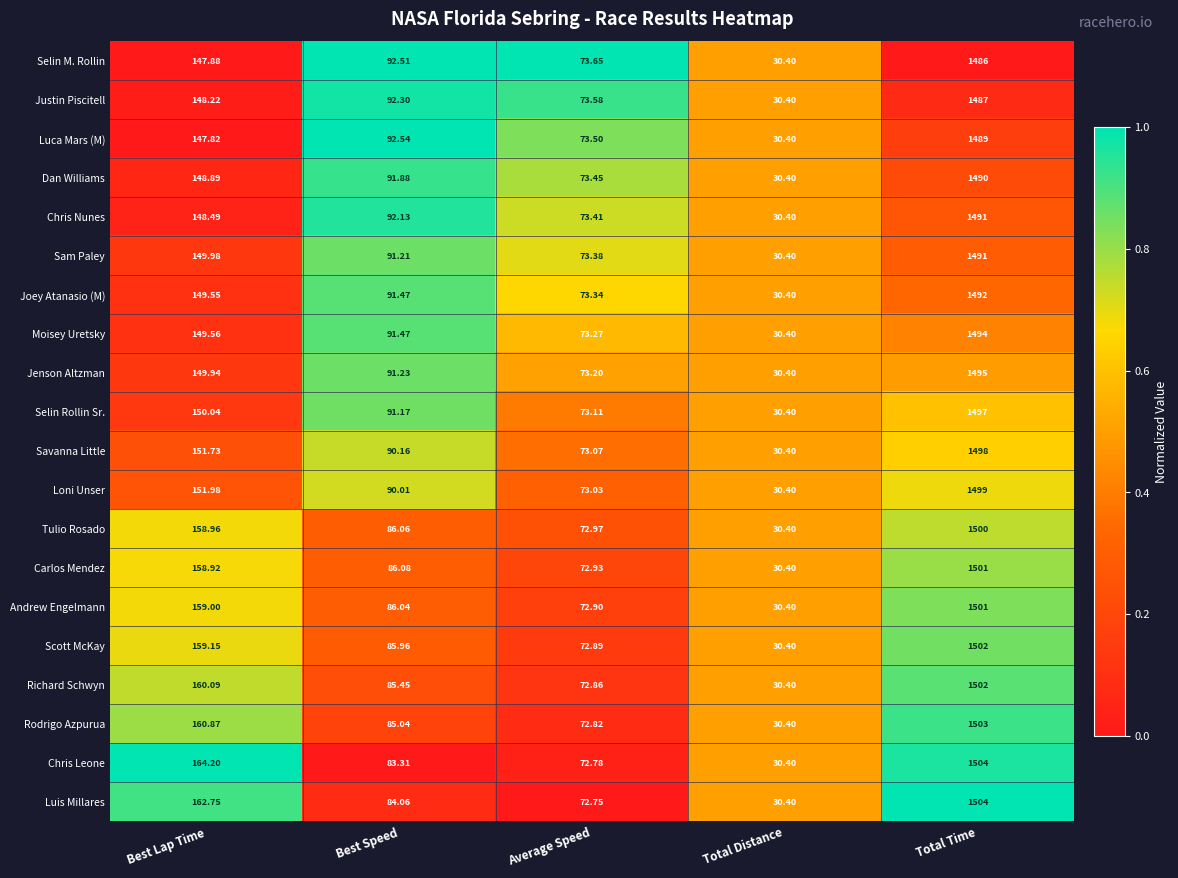

Which category has the lowest value in the Luca Mars (M) series?

Total Distance